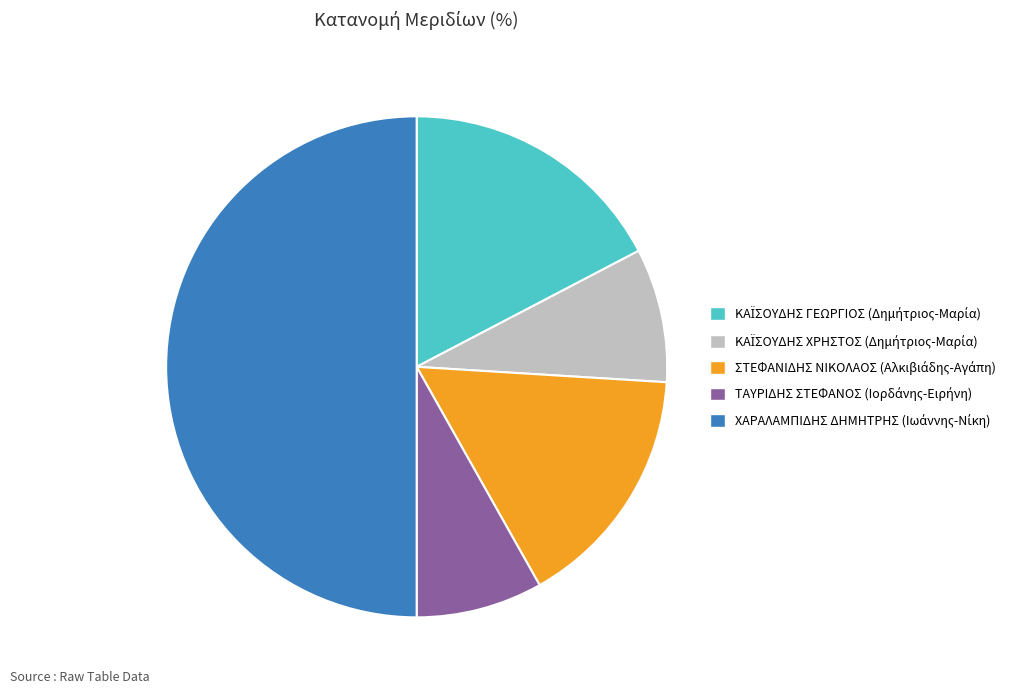

Count the number of slices in the pie.

5